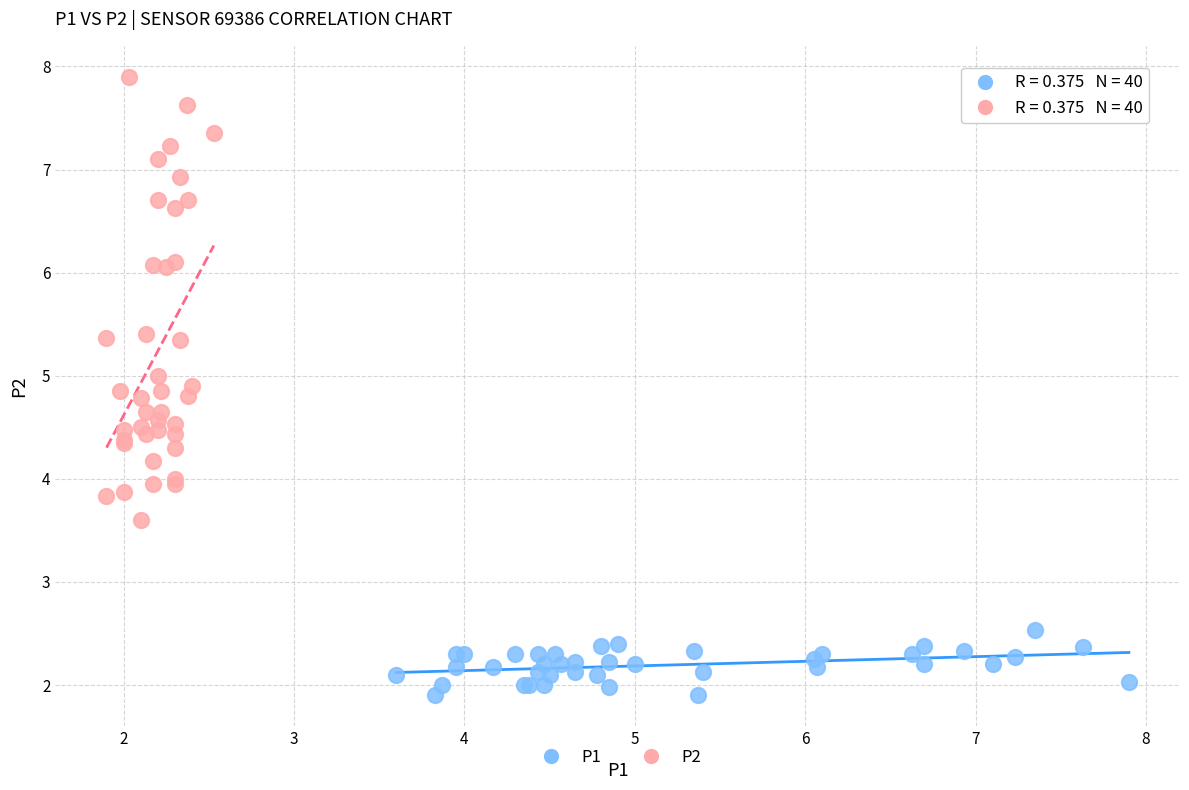

Which series has the widest spread of Y values?

P2